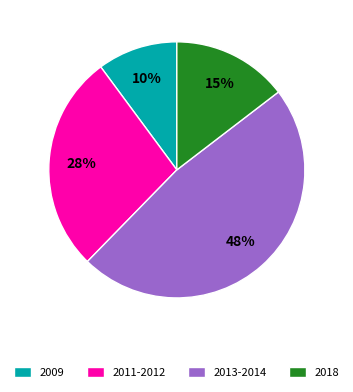

To the nearest percent, what is the combined percentage of 2013-2014 and 2011-2012?

75%